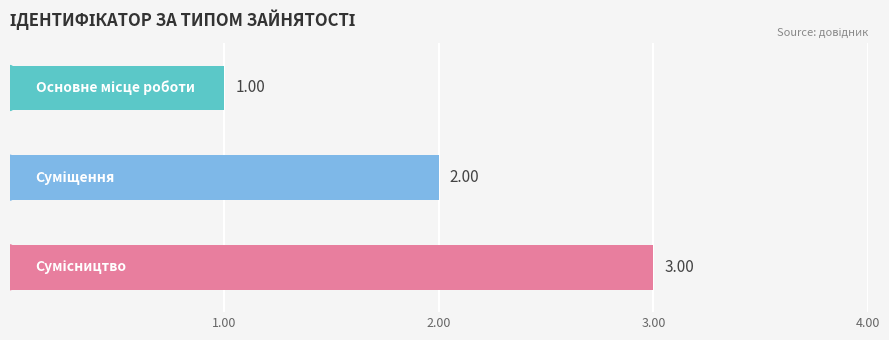

How many bars are there in total?

3